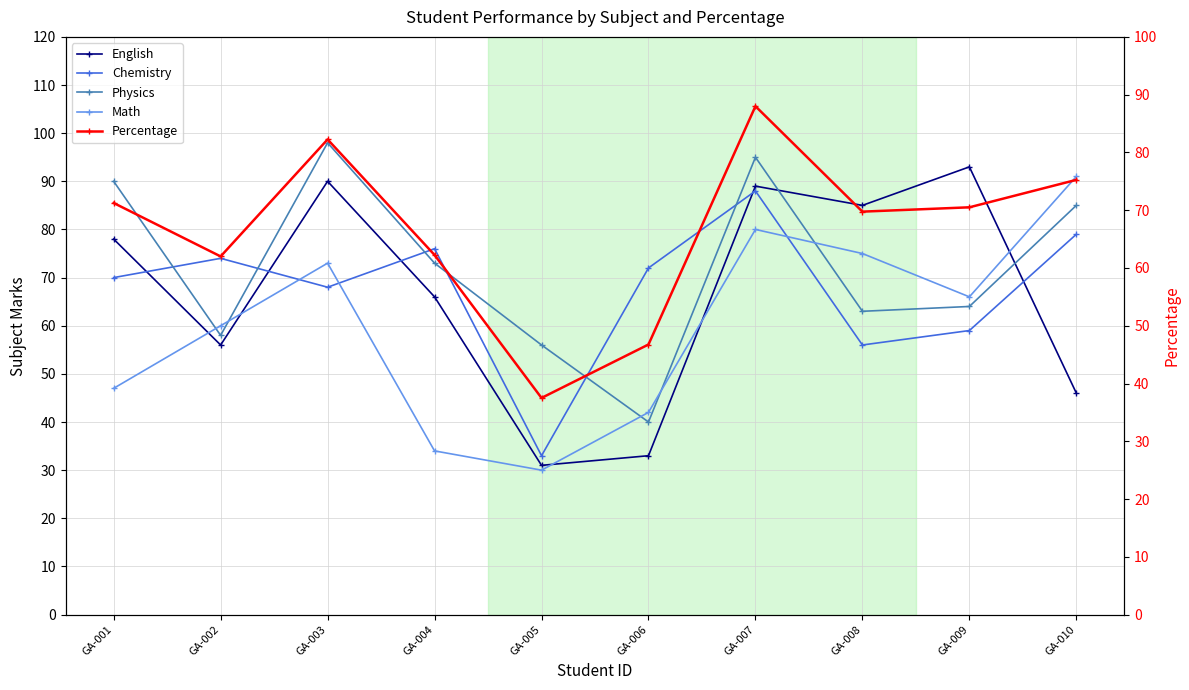

The value of Percentage at GA-001 is 71.2. True or false?

True